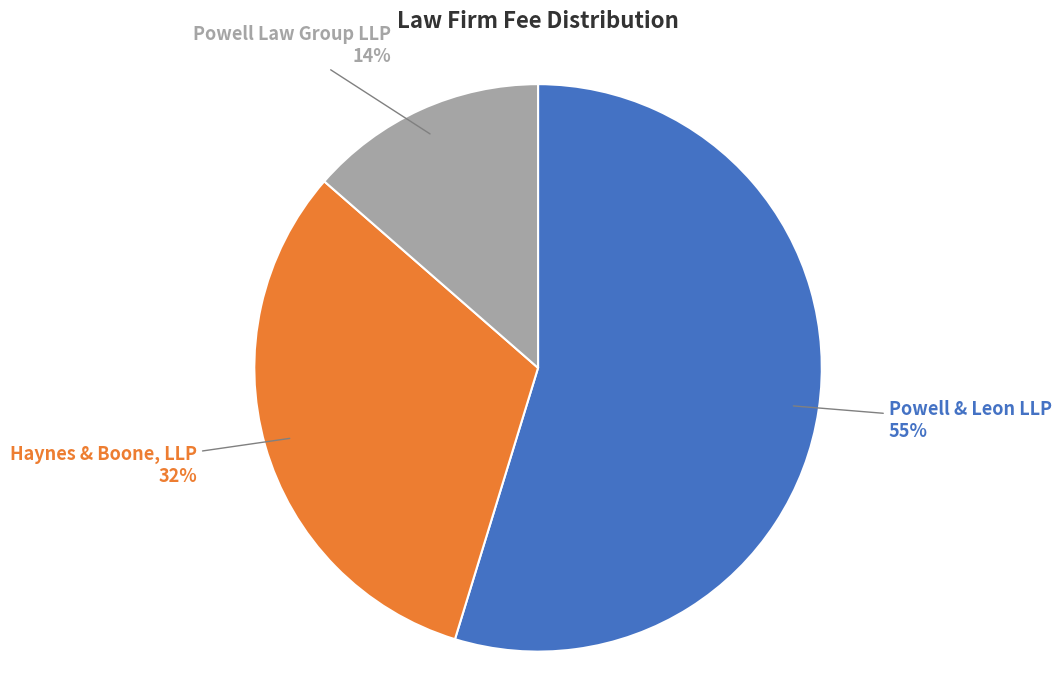

Which slice is the smallest?

Powell Law Group LLP